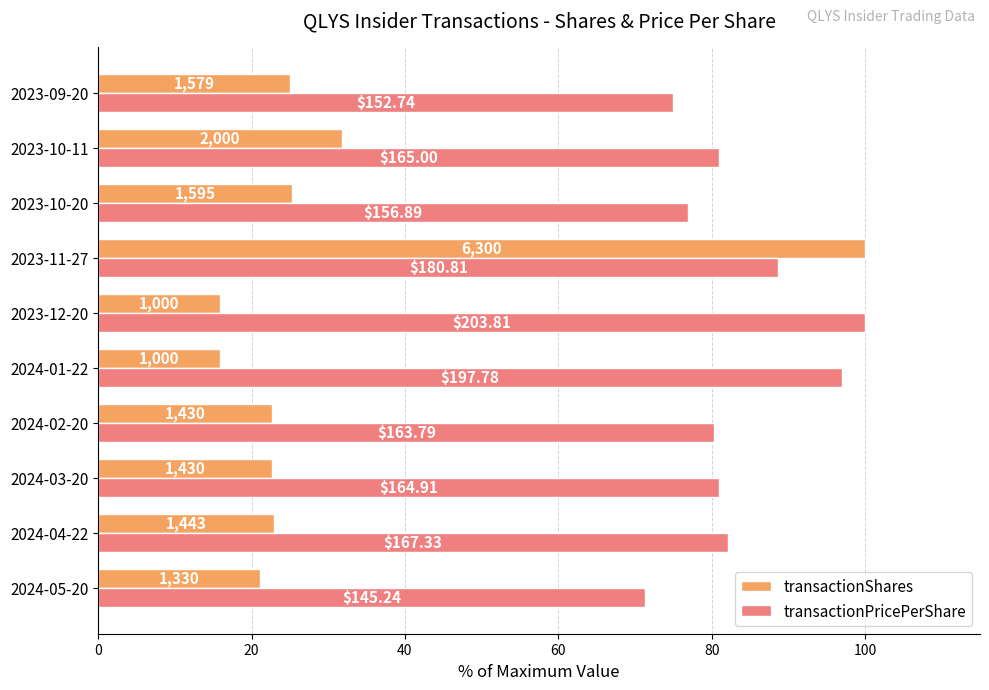

What are all the series names shown in the legend?

transactionShares, transactionPricePerShare